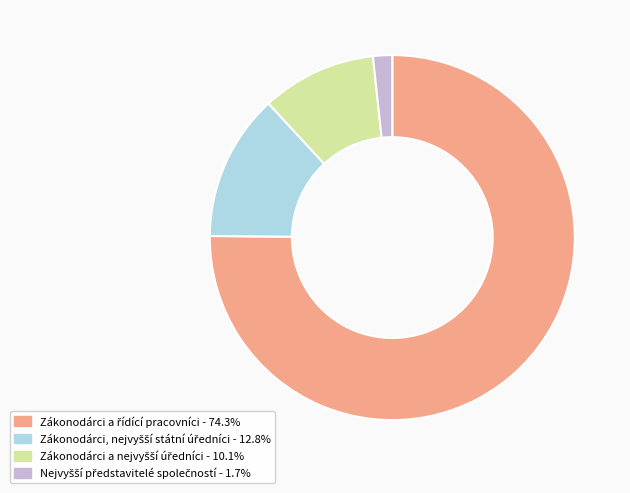

Is there any slice that represents more than half of the pie?

Yes